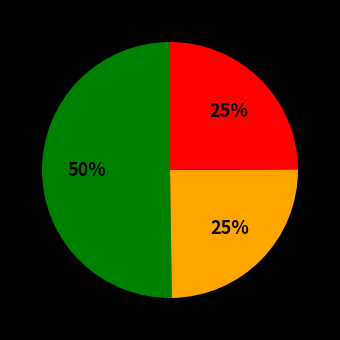

To the nearest percent, what is the average slice percentage?

33%